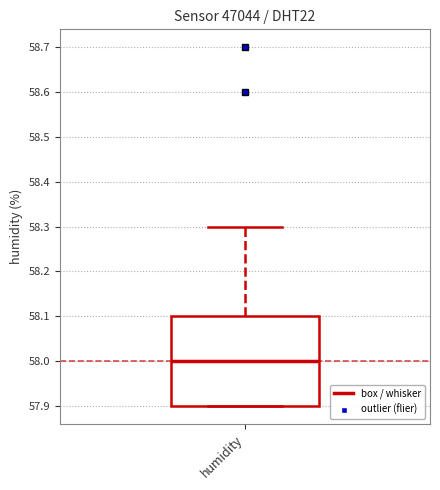

Transcribe this box plot: give where the median line is, the range the box spans, and where the two whiskers end, as read against the y-axis. The values are not printed on the chart, so give them approximately, as read against the axis.

median 58.0, box 57.9 to 58.1, whiskers 57.9 to 58.3